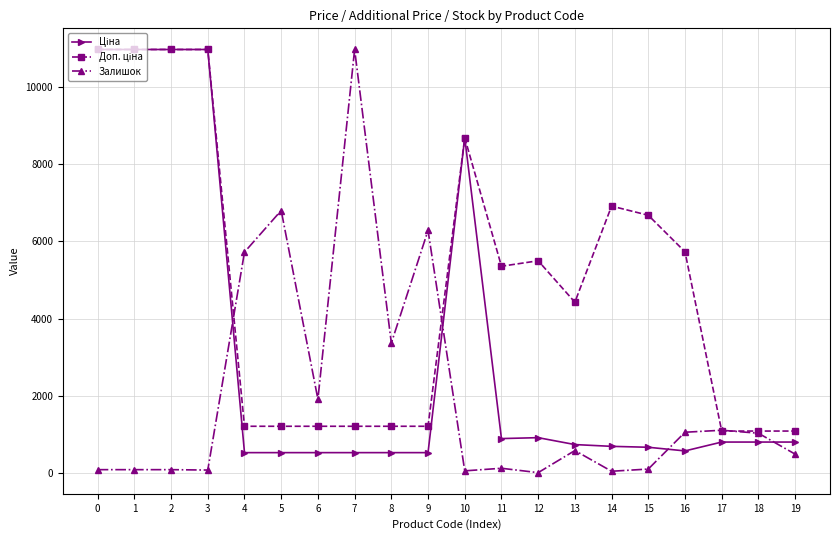

What is the total value across all series at 9?

8019.7